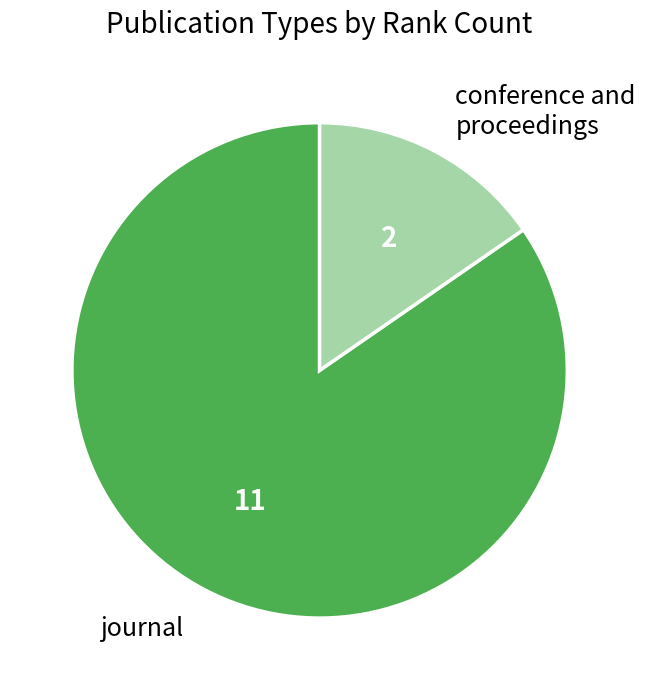

Does journal account for over 50% of the chart?

Yes